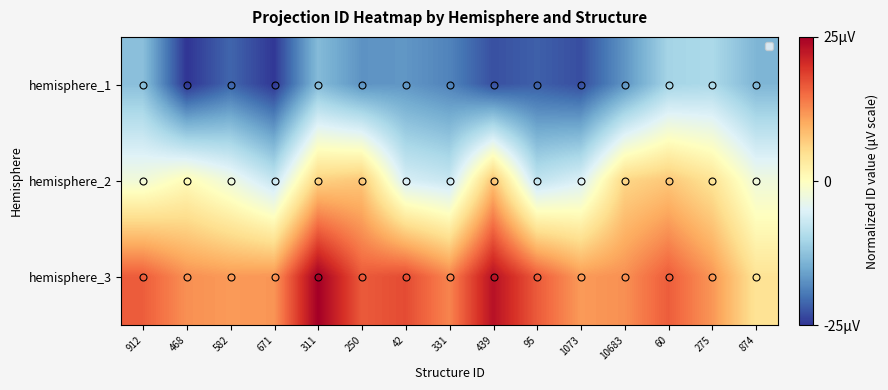

Rank the series by their average value, from lowest to highest.

hemisphere_1, hemisphere_2, hemisphere_3